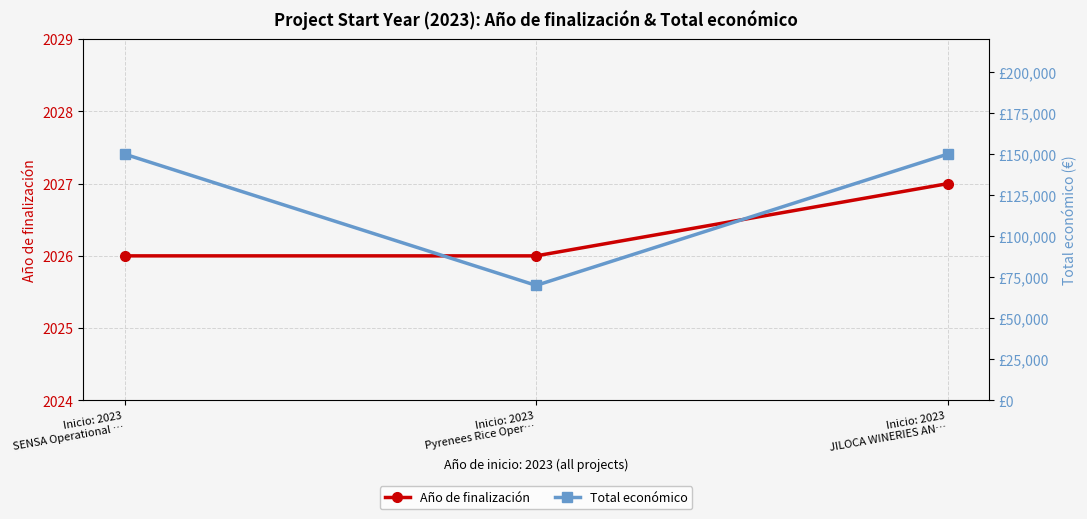

At which label does Total económico reach its minimum?

Inicio: 2023
Pyrenees Rice Oper…